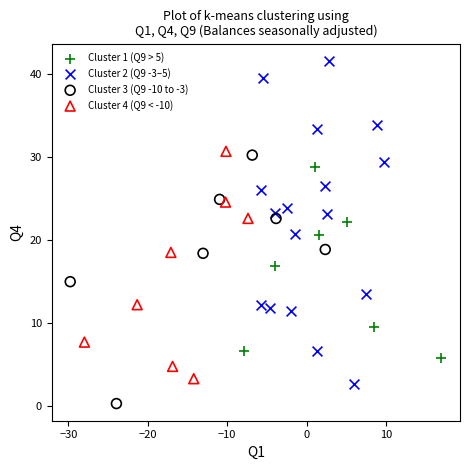

Which series contains the highest Y value?

Cluster 2 (Q9 -3–5)